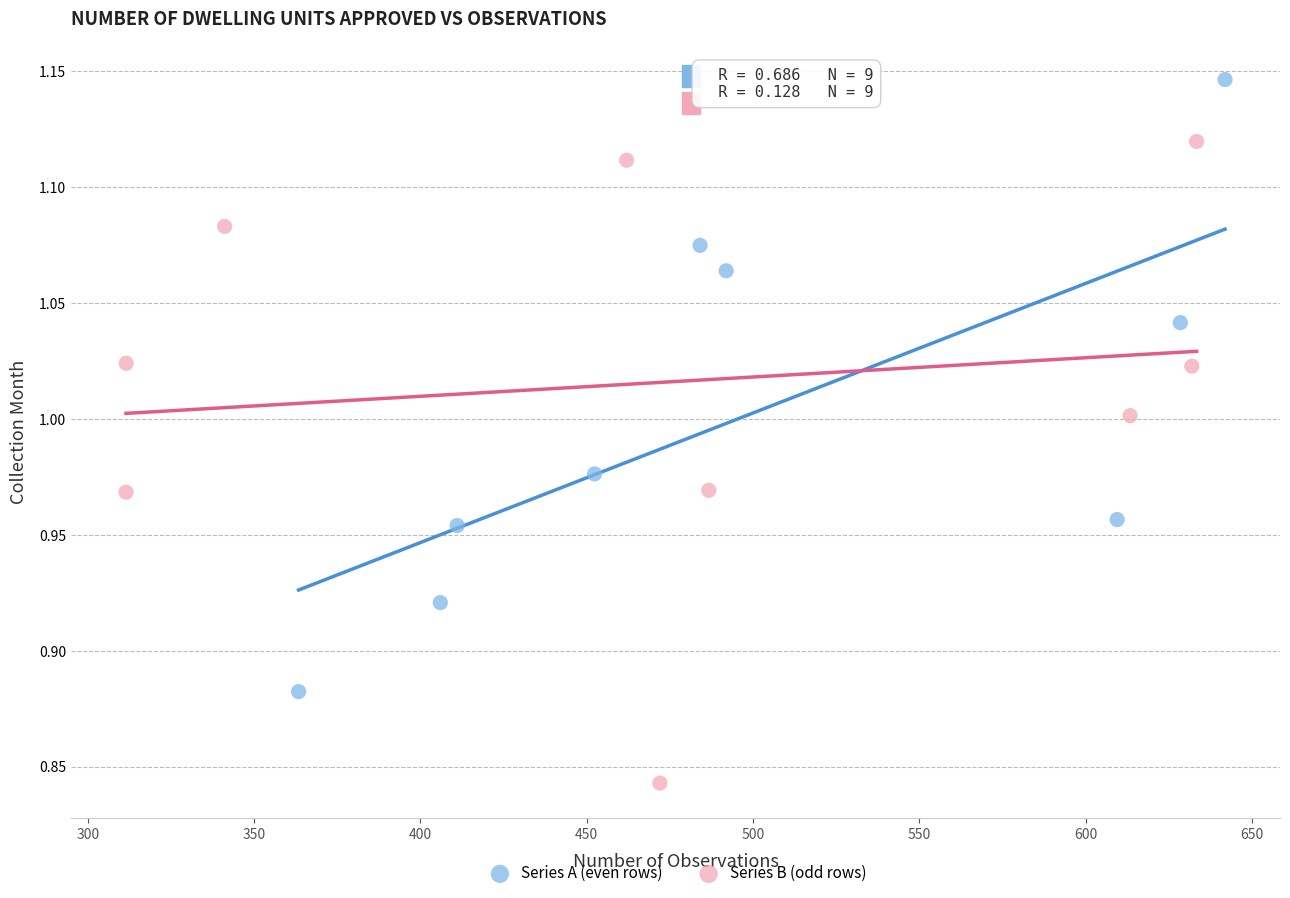

Which series has the widest spread of Y values?

Series B (odd rows)